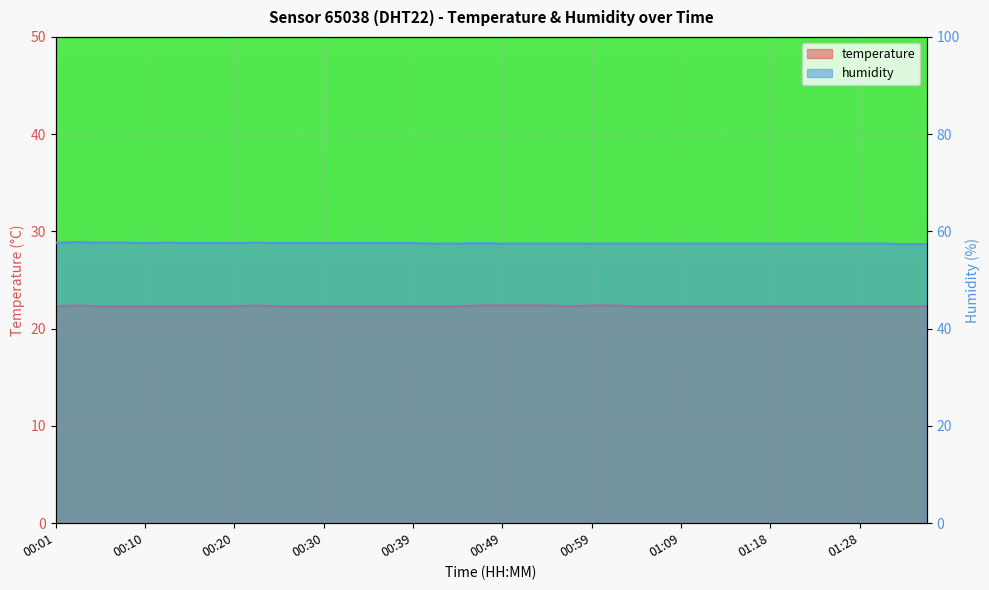

Is it true that humidity equals 57.5 at 00:54?

True